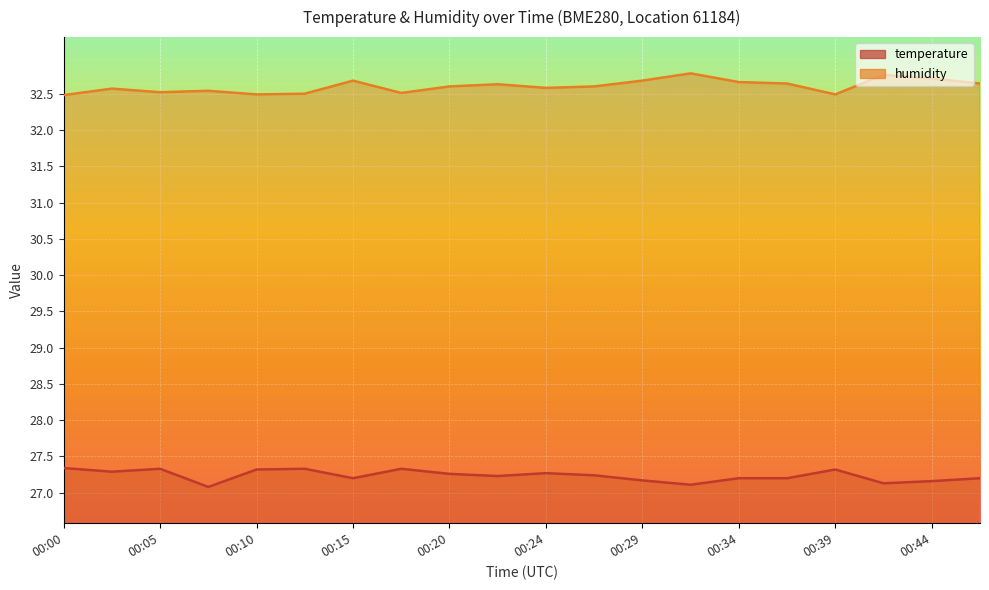

Which has a higher value, 00:24 or 00:32?

00:24